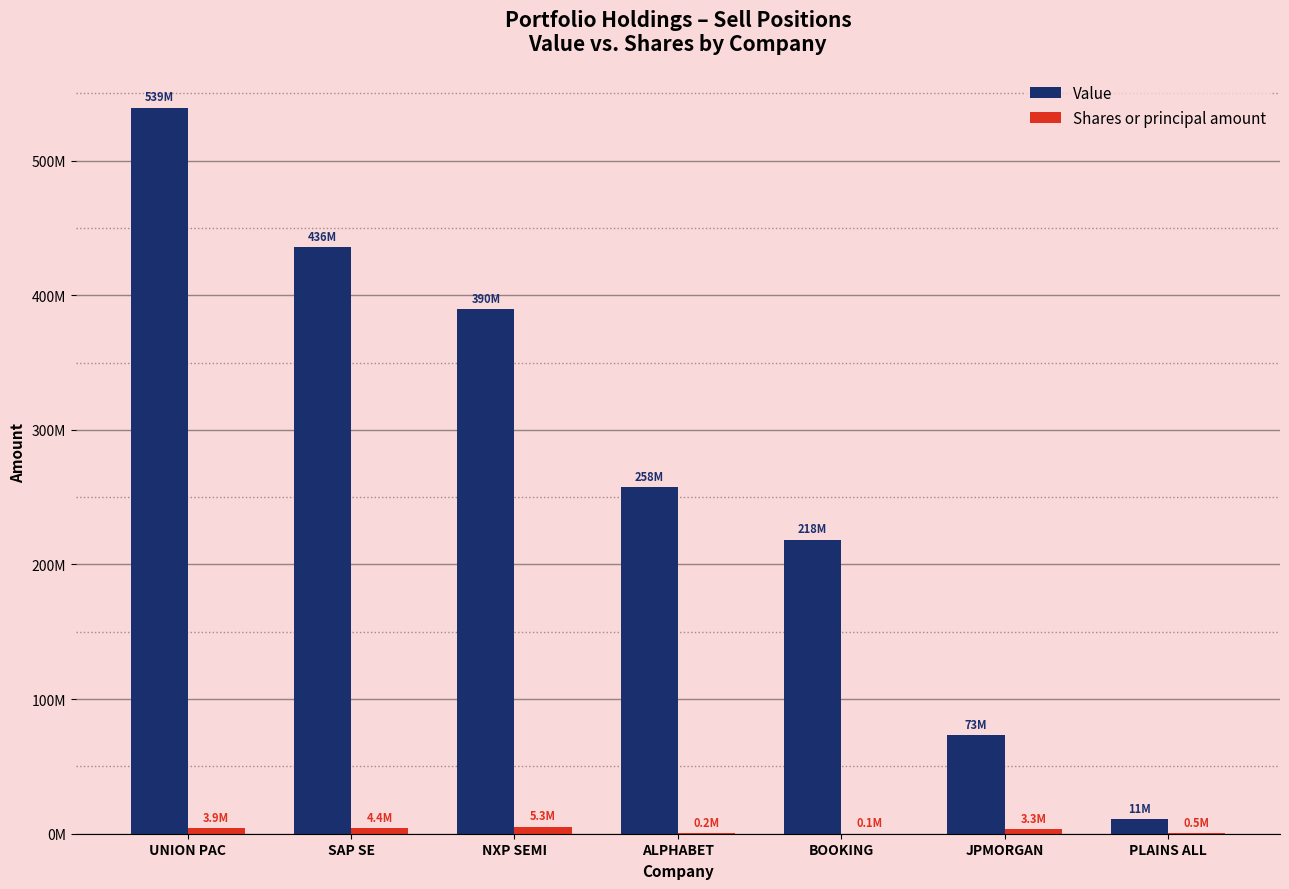

What is the difference between the Shares or principal amount values at BOOKING and SAP SE?

4252429